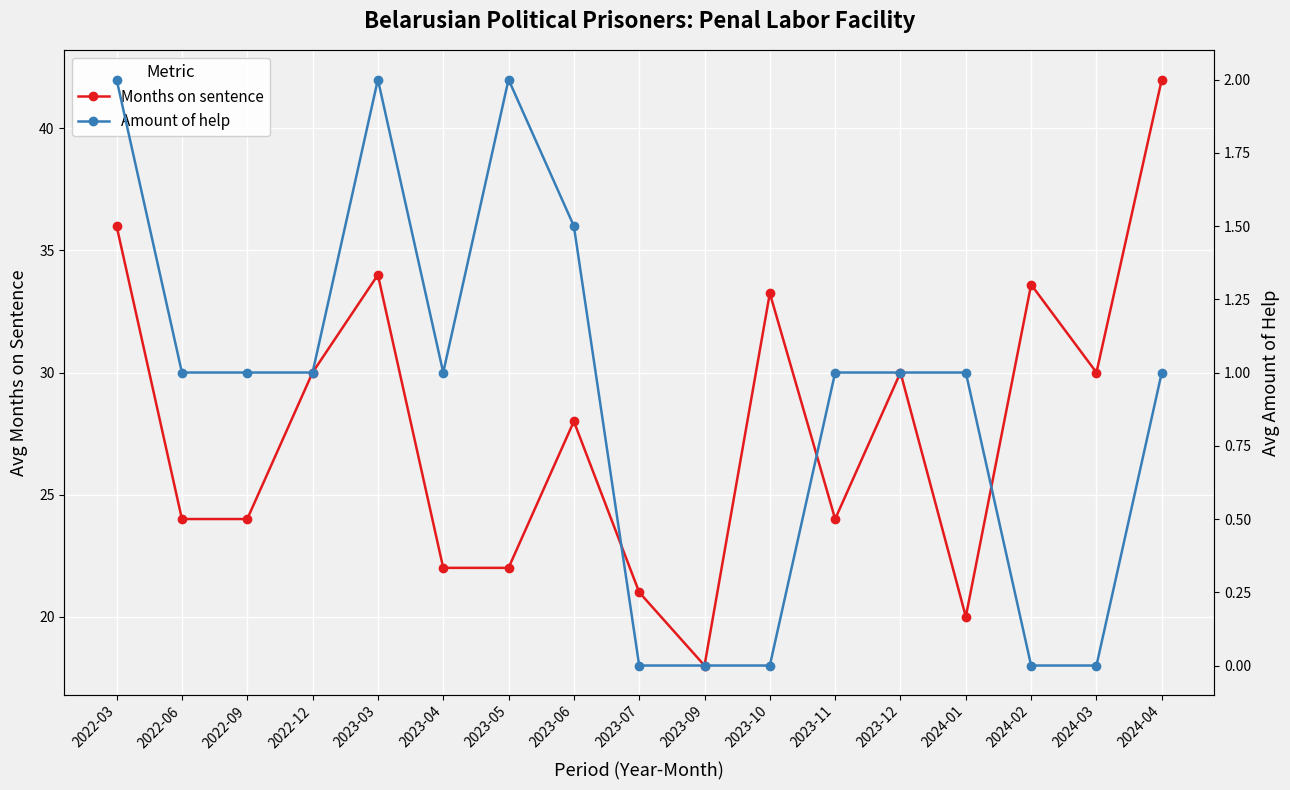

True or false: Months on sentence has a value of 24.0 at 2022-09.

True